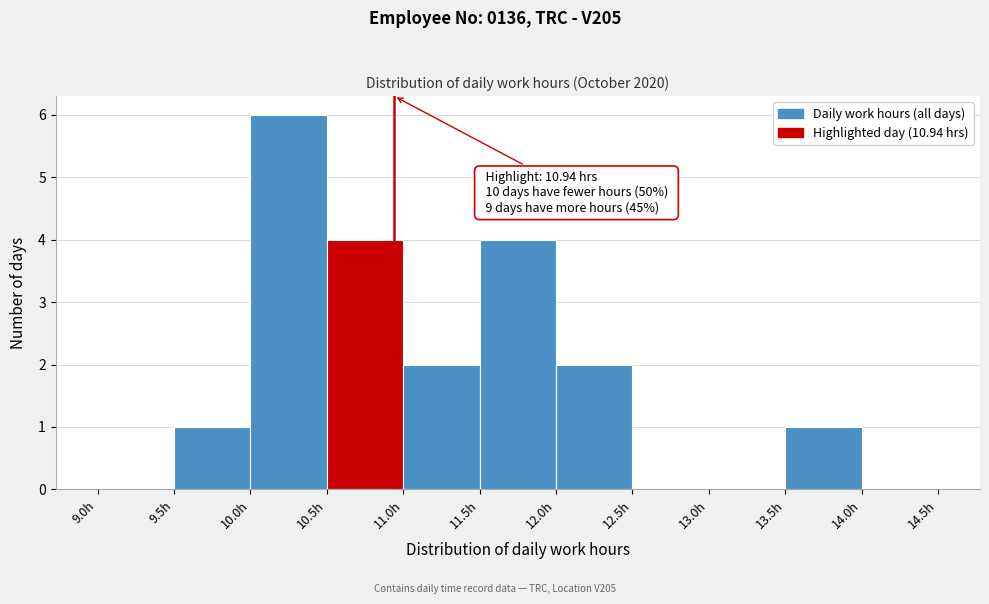

Which range on the x-axis has the tallest bar?

10.0 to 10.5